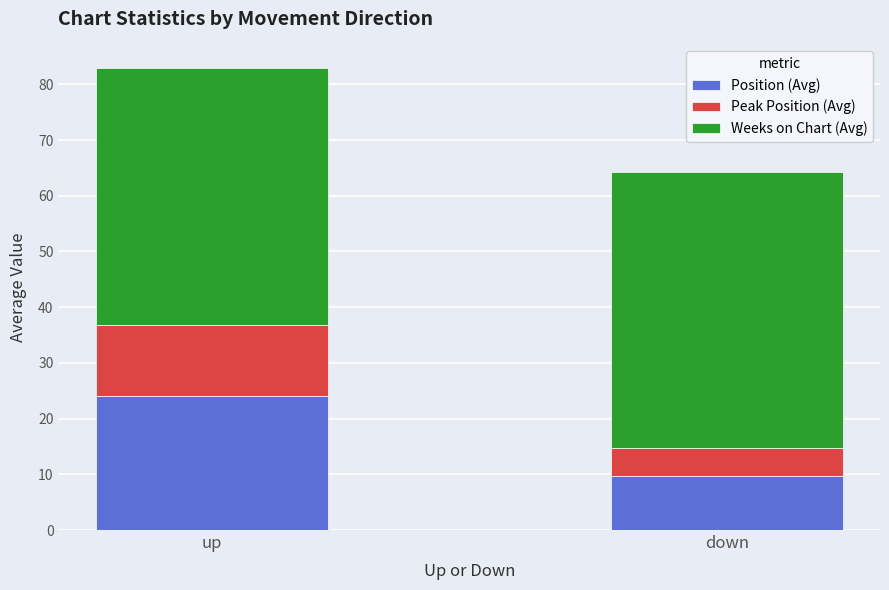

True or false: Position (Avg) has a value of 24.1 at up.

True